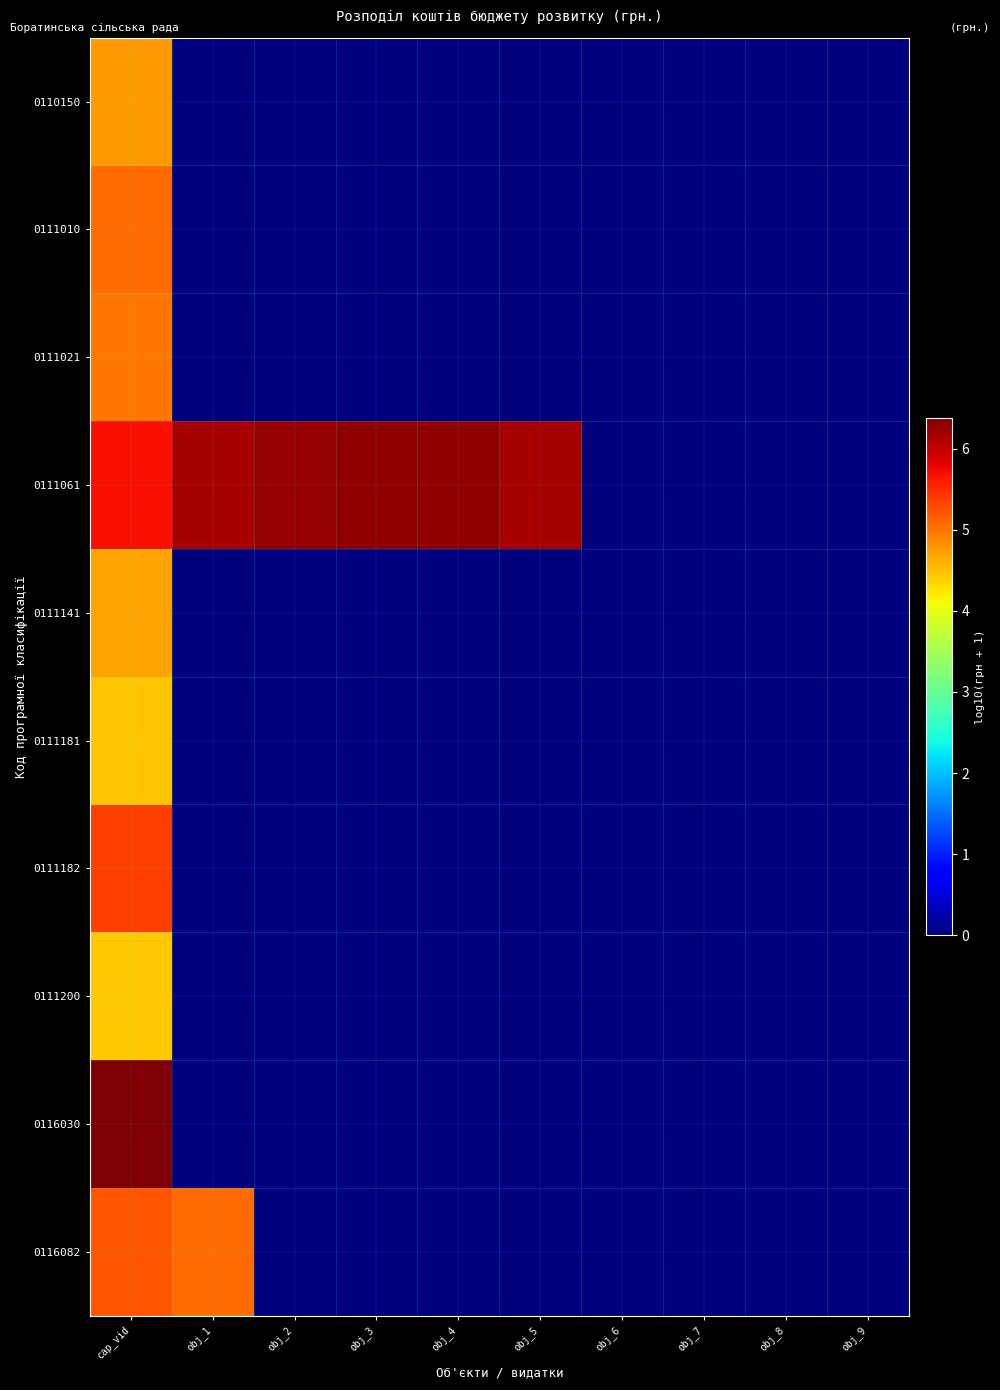

Which series has the largest range (max minus min)?

0116030